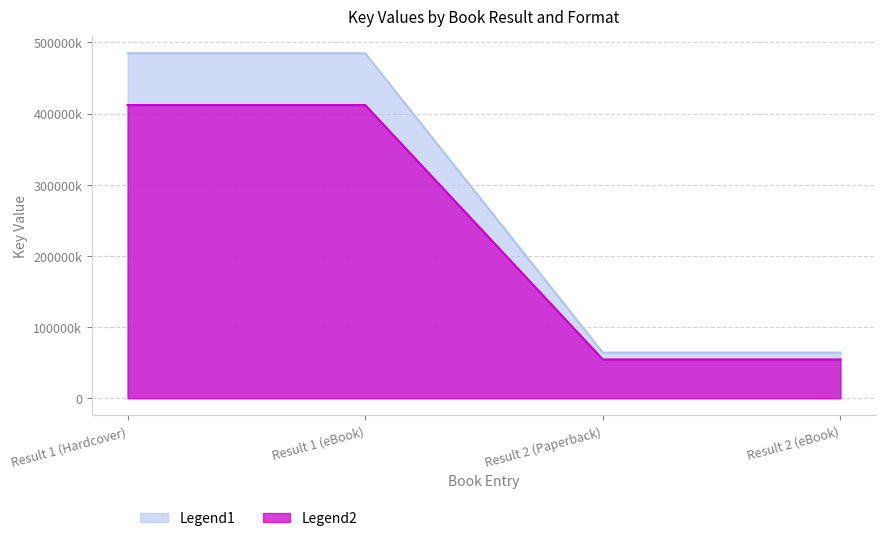

Is it true that the value at Result 2 (Paperback) is 15384383?

False